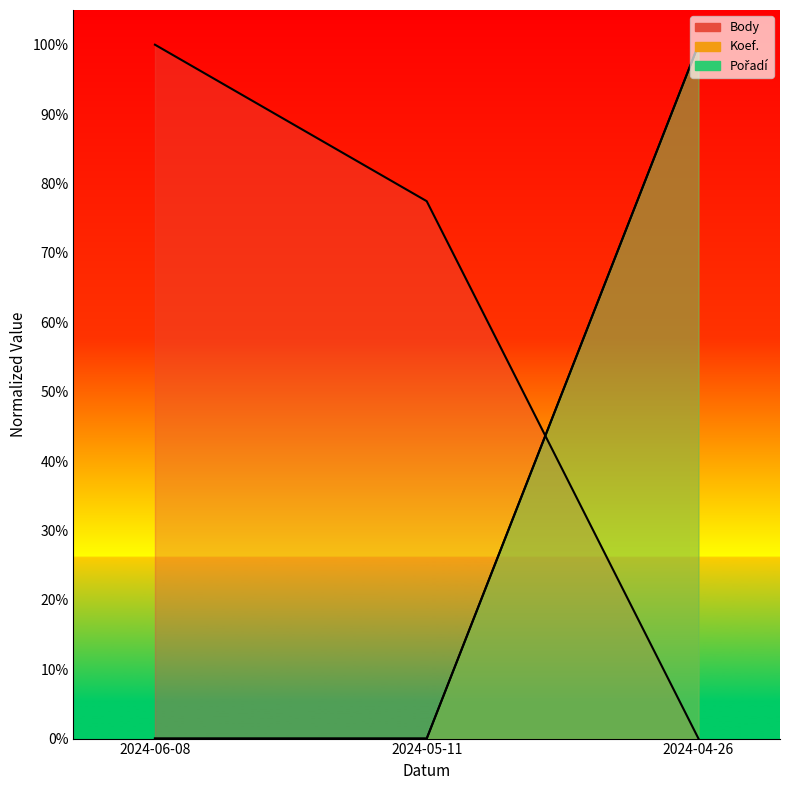

Reading left to right, transcribe all the data shown in this chart.

Body: 2024-06-08=1.0	2024-05-11=0.8	2024-04-26=0.0
Koef.: 2024-06-08=0.0	2024-05-11=0.0	2024-04-26=1.0
Pořadí: 2024-06-08=0.0	2024-05-11=0.0	2024-04-26=1.0